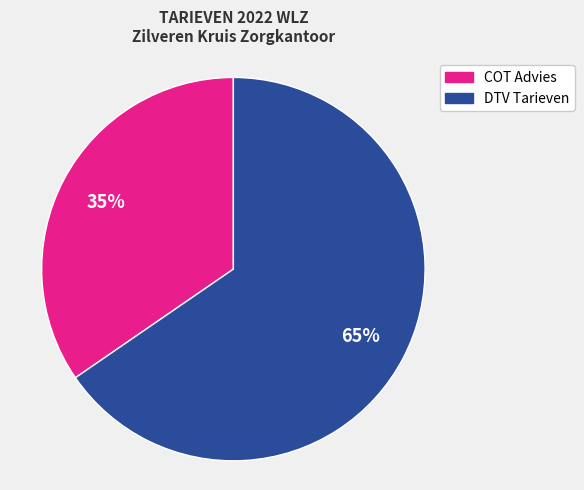

To the nearest percent, what is the average slice percentage?

50%